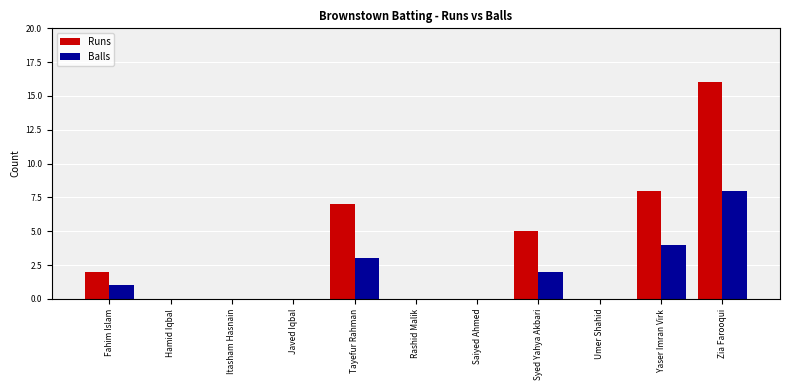

What is the sum of the Runs values at Hamid Iqbal and Yaser Imran Virk?

8